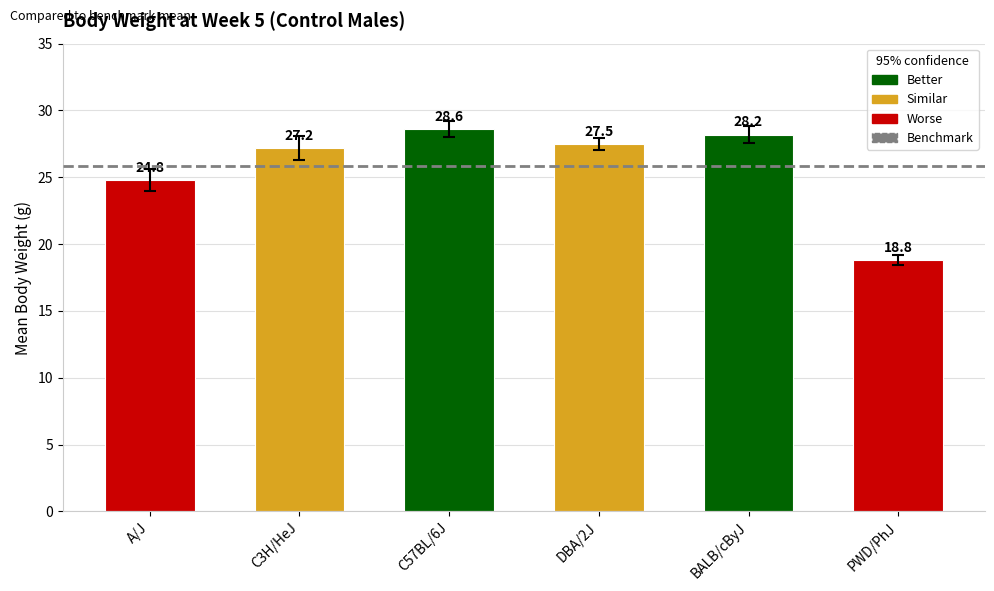

What is the difference between the maximum and minimum values?

9.8